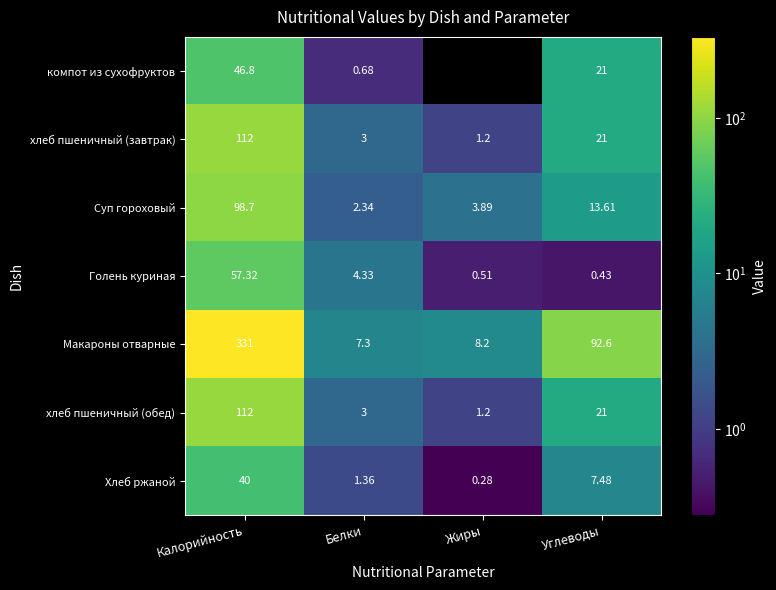

Which series changed the most between Калорийность and Углеводы?

Макароны отварные